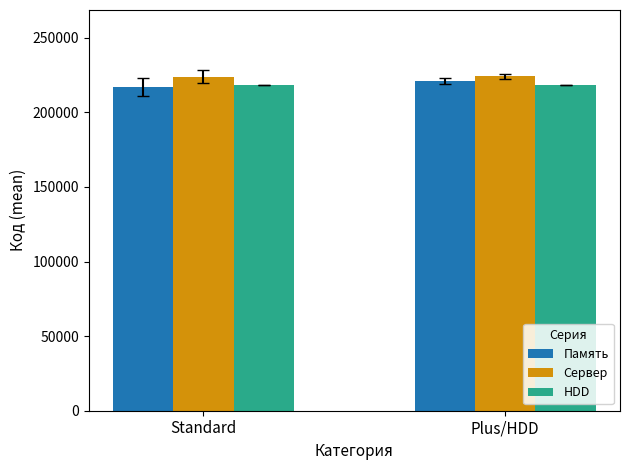

What is the highest value of the HDD series?

218045.0